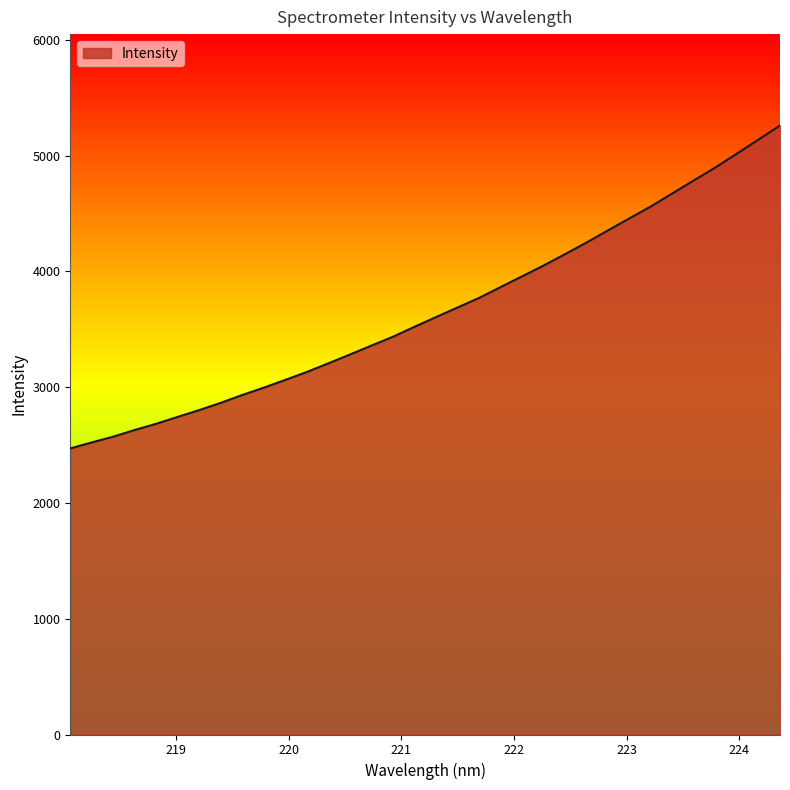

What is the maximum value shown in the chart?

5261.1